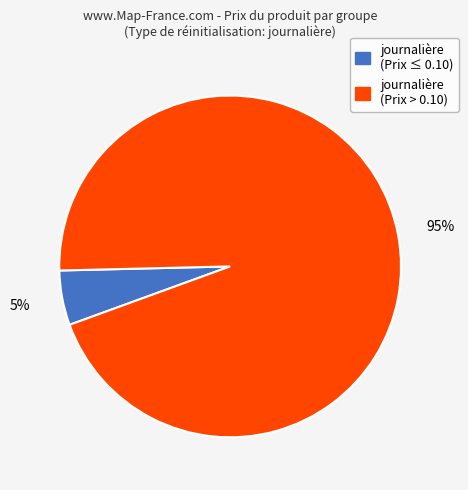

Does any single category account for the majority?

Yes